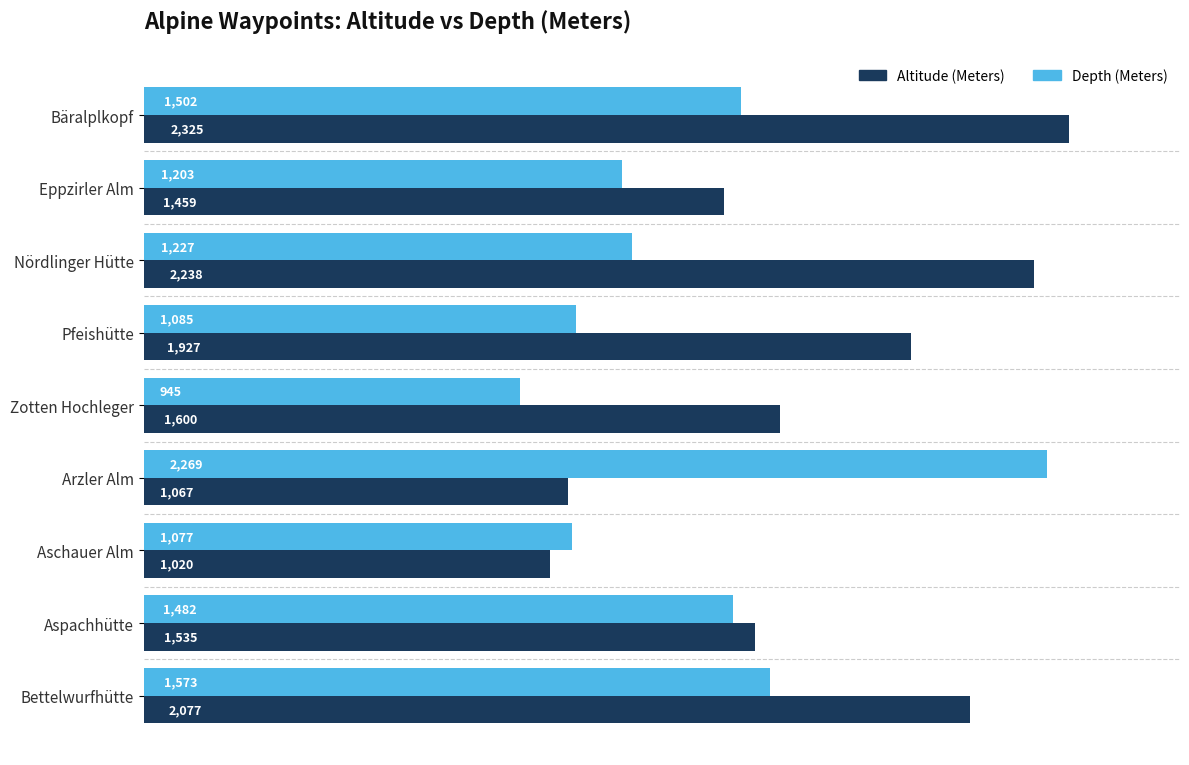

Is the value of Altitude (Meters) at Zotten Hochleger greater than the value of Depth (Meters) at Arzler Alm?

No